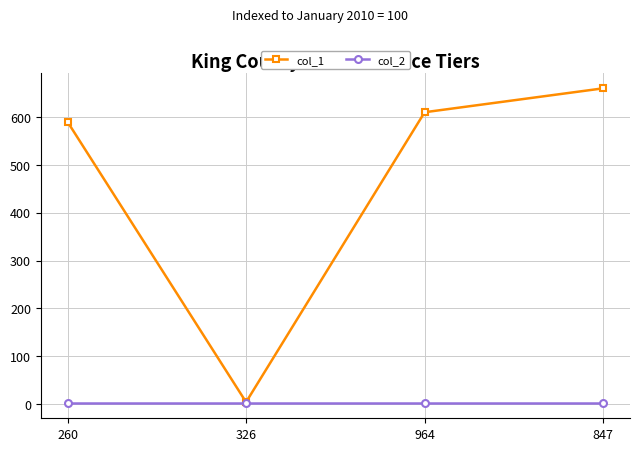

What position from the left is 326?

2